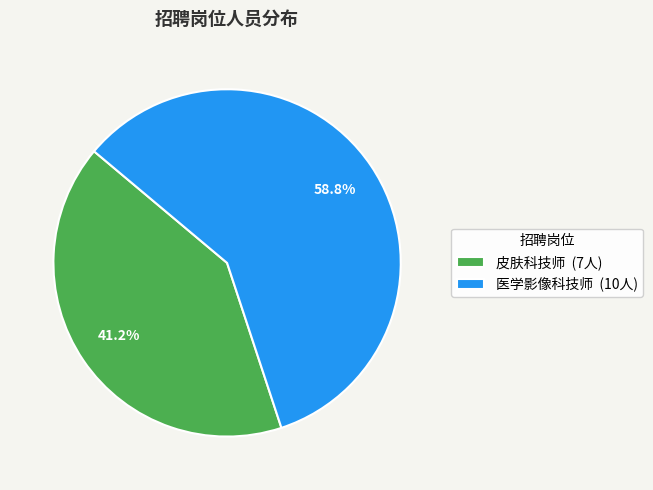

To the nearest percent, what percentage of the pie is 皮肤科技师?

41%